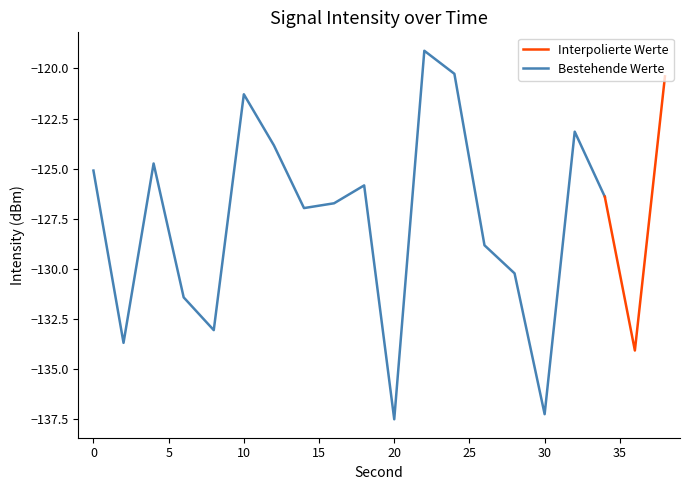

What is the average value?

-127.5